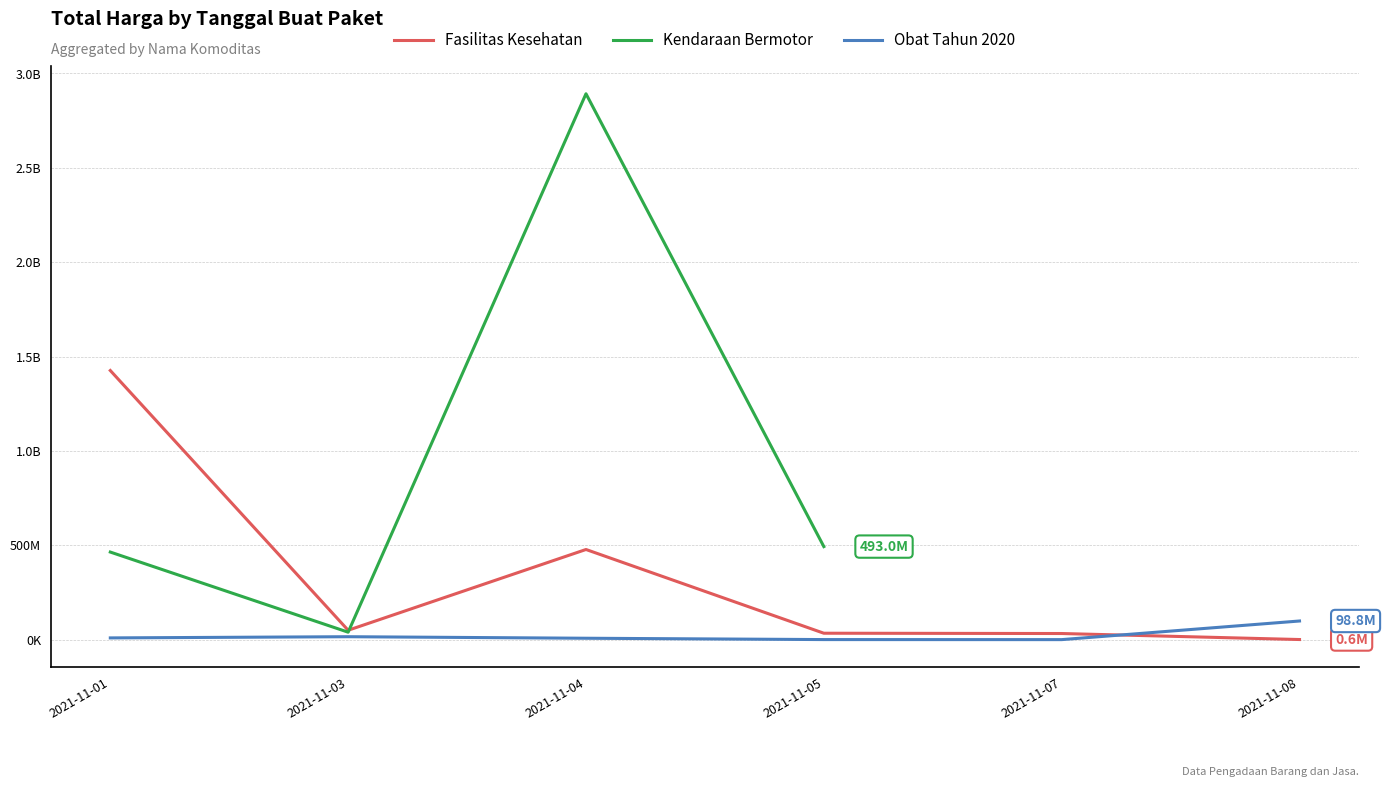

True or false: Obat Tahun 2020 and Kendaraan Bermotor intersect in this chart.

False